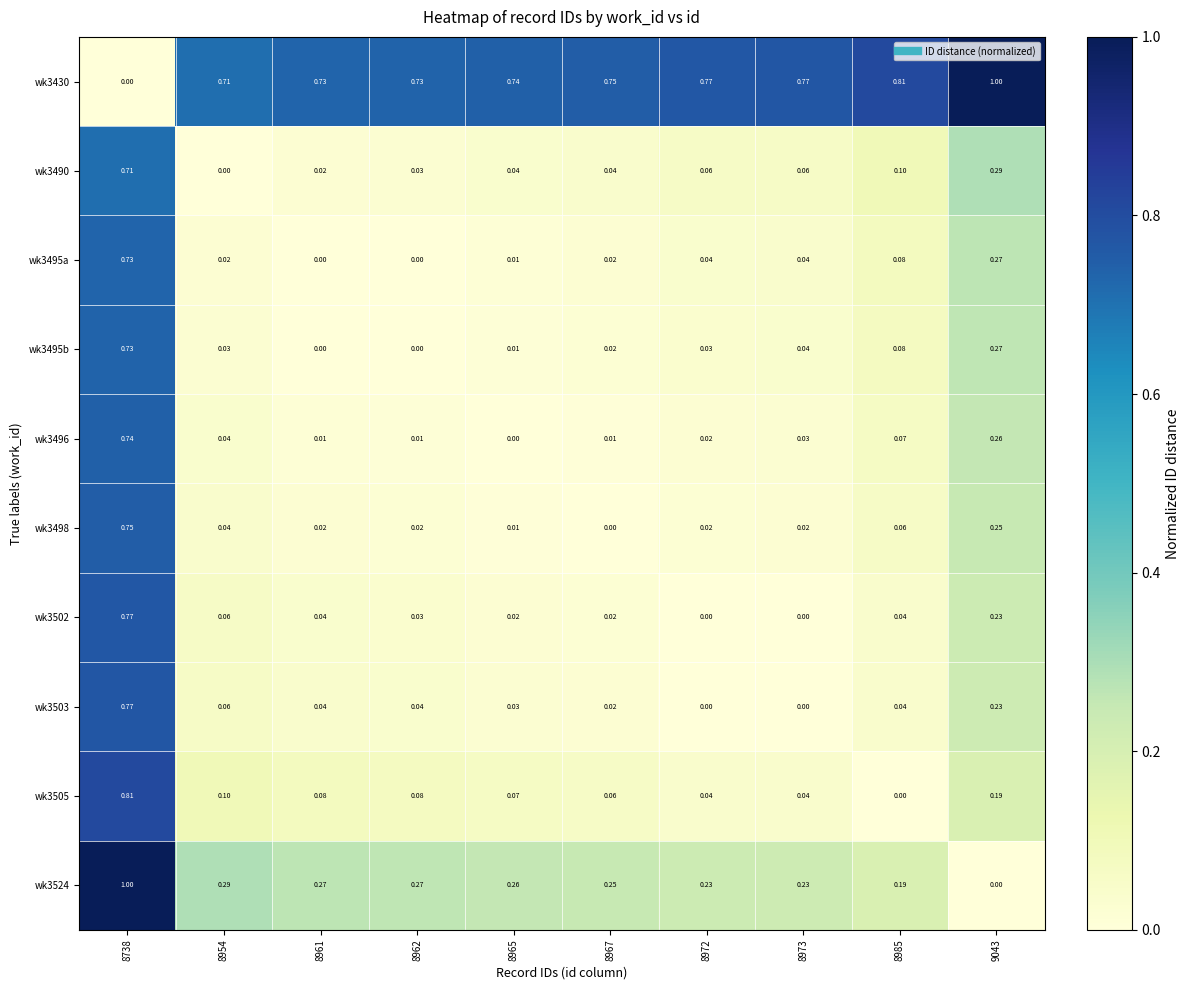

Is the value of wk3502 at 8962 greater than the value of wk3496 at 8972?

Yes